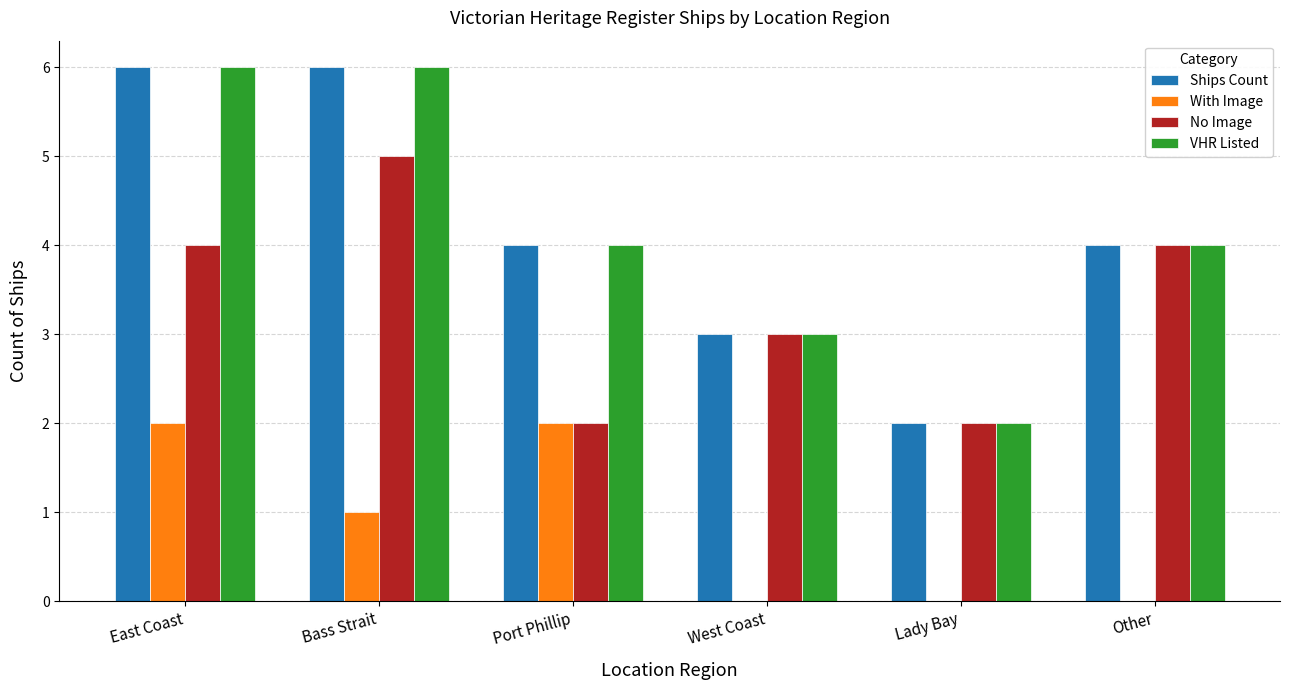

What is the highest value of the VHR Listed series?

6